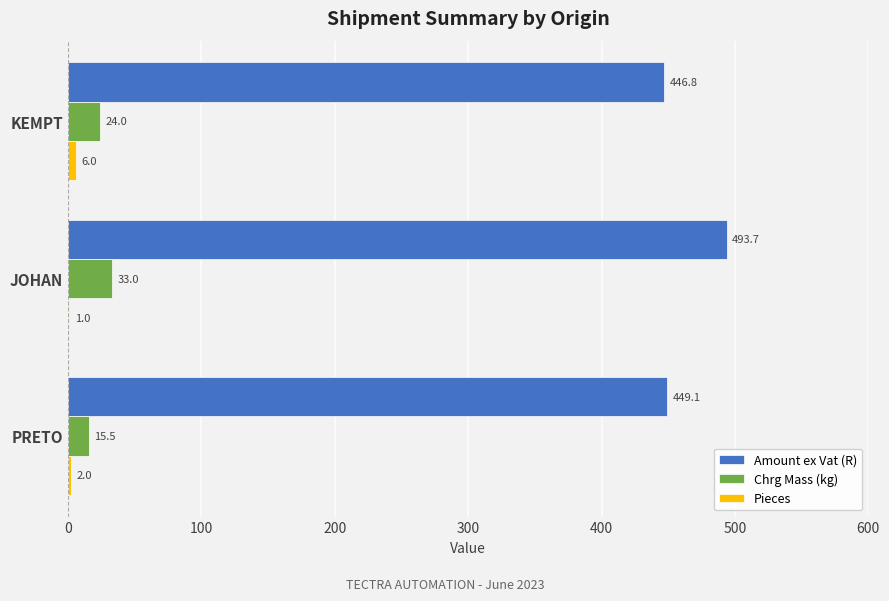

At which label does Pieces reach its peak?

KEMPT